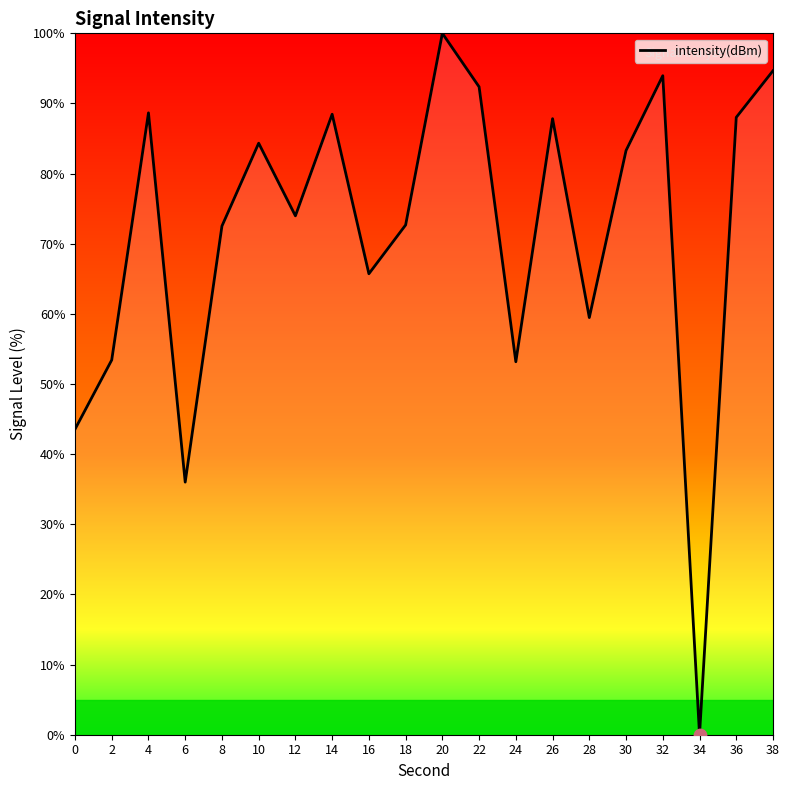

What is the change in value from 6 to 10?

+48.3